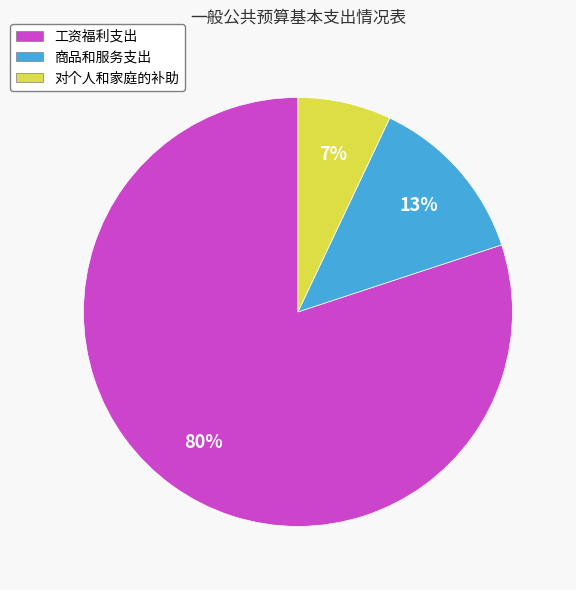

Is it true that 对个人和家庭的补助 is 7% of the pie?

True